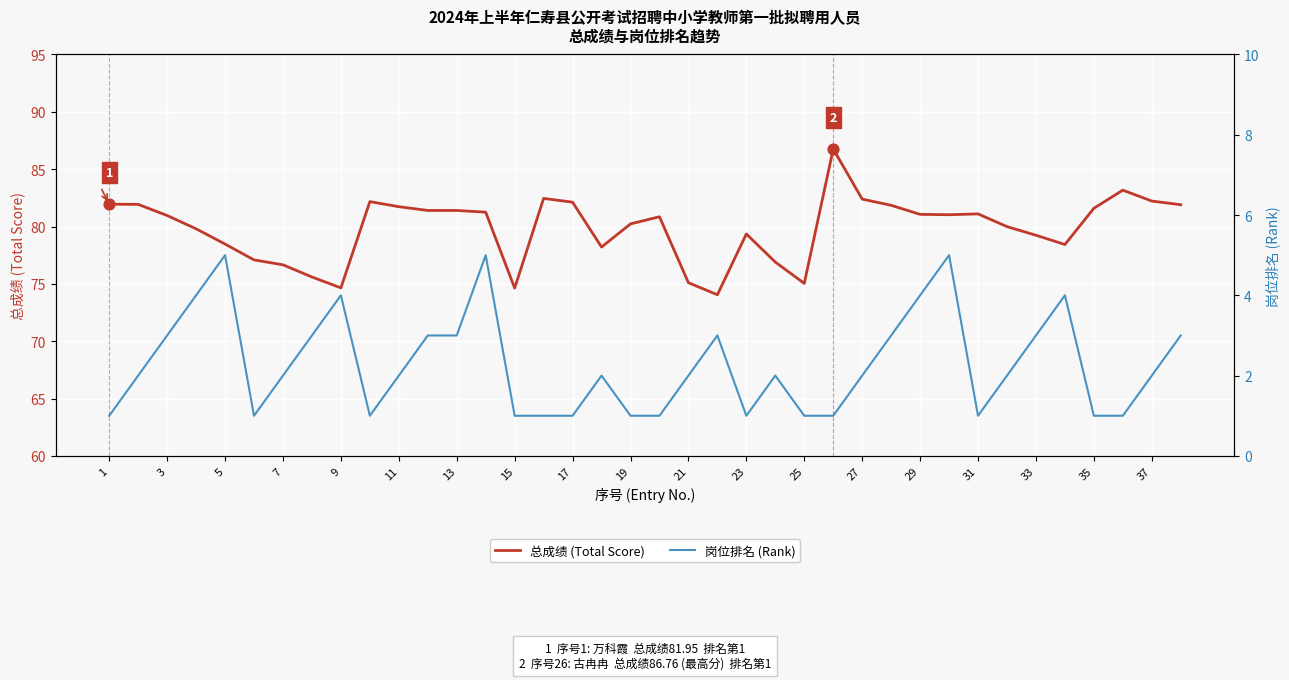

Which series has the largest total across all categories?

总成绩 (Total Score)